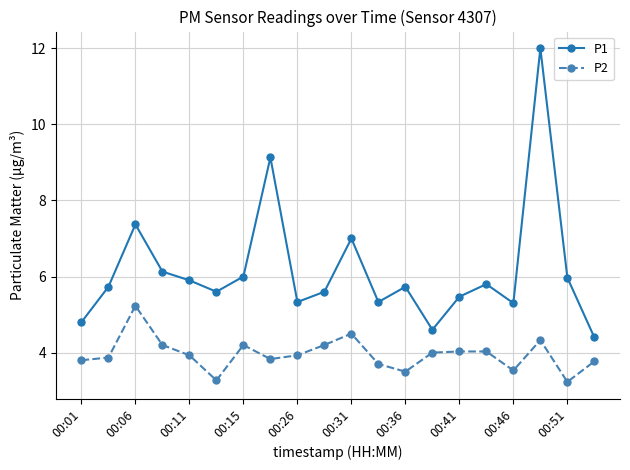

What is the sum of all P1 values?

123.2